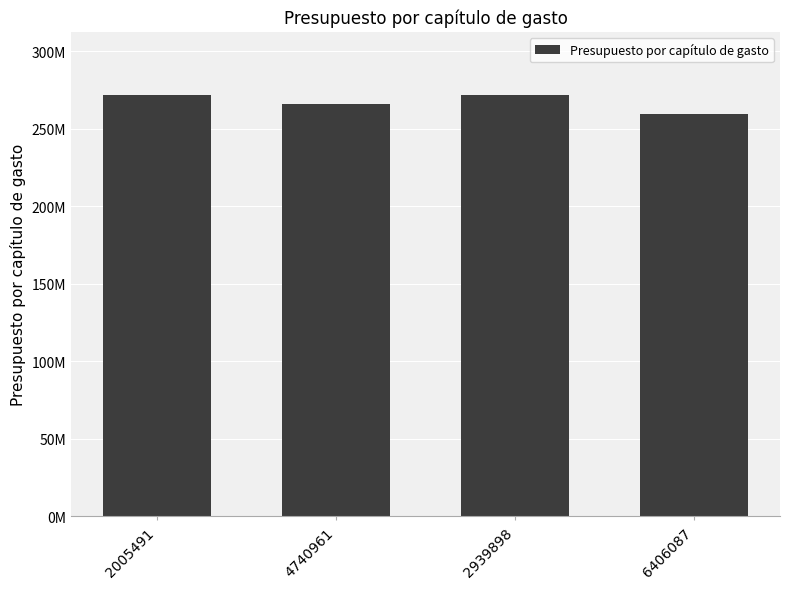

Count the values in the range 266274163 to 271794222.

3